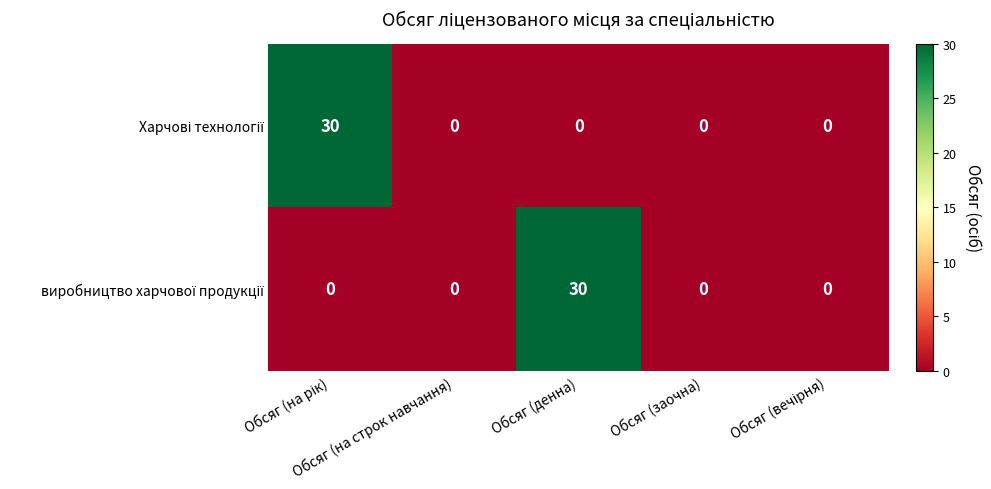

What is the greatest value displayed?

30